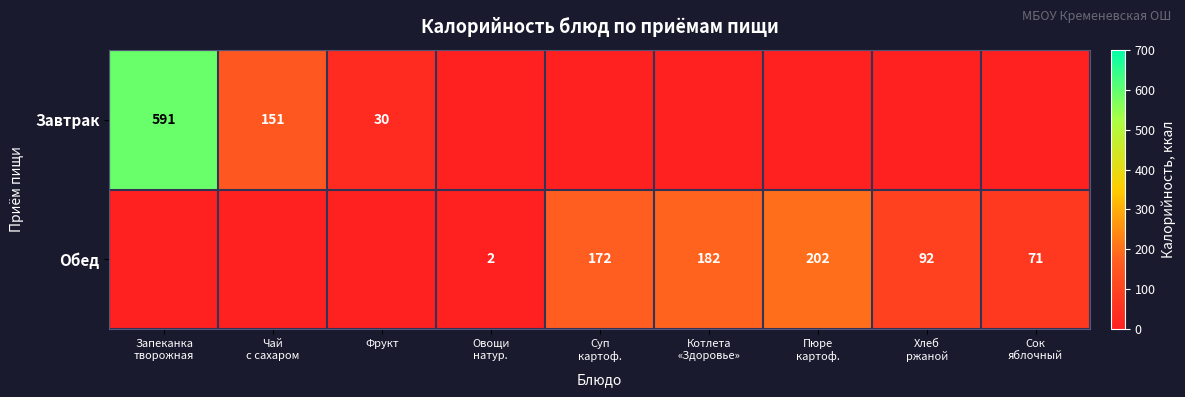

The value of Обед at Чай с сахаром is 0. True or false?

True